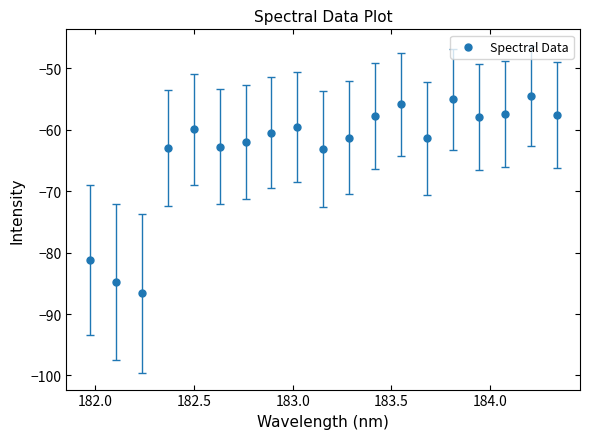

What is the range of Y values (max minus min)?

32.2